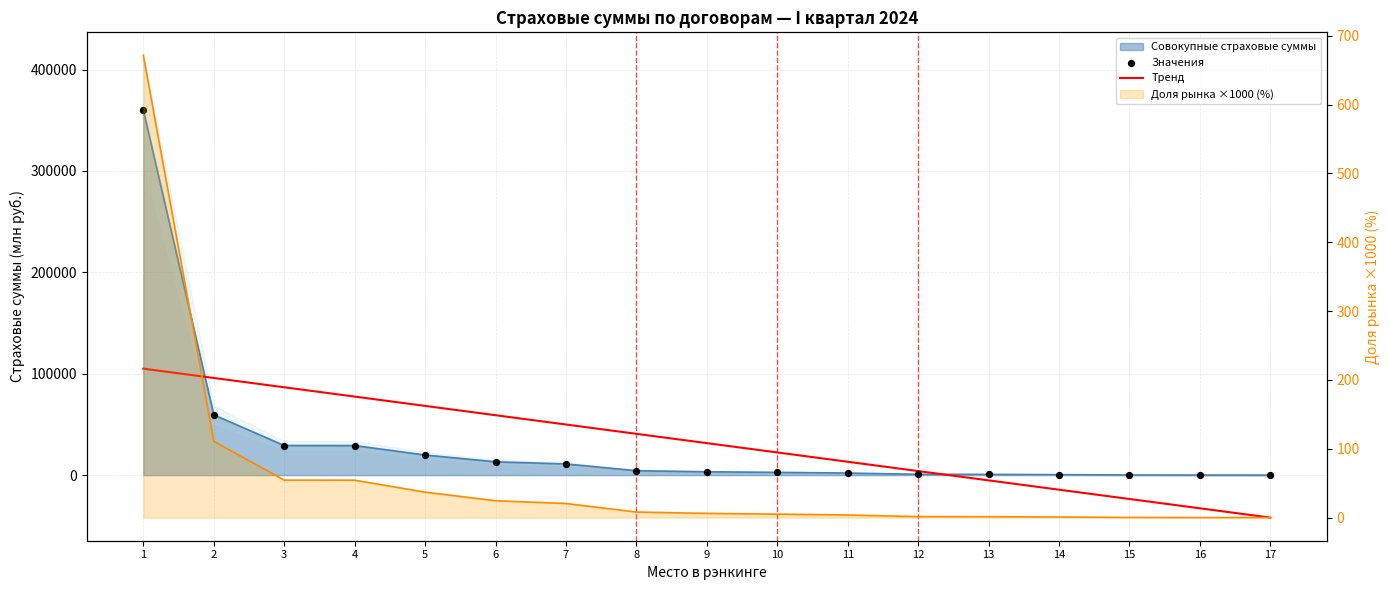

Which series has the largest Y range (max minus min)?

Значения